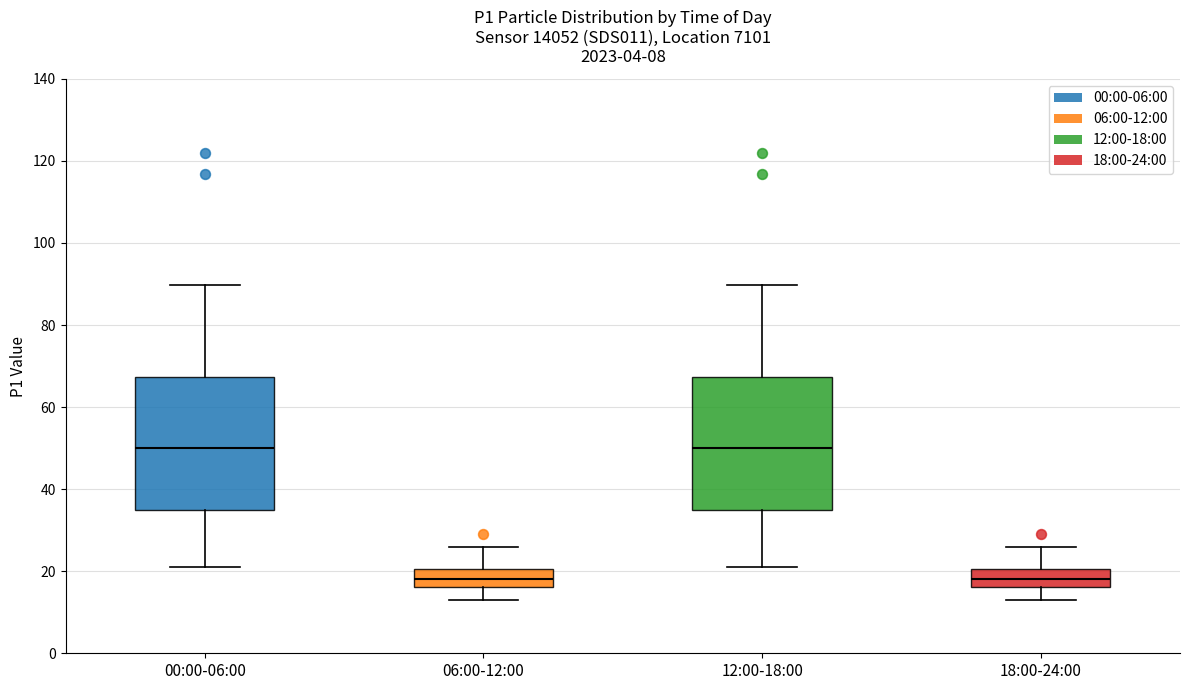

Where does the upper whisker of the box for 00:00-06:00 end on the y-axis? The values are not printed on the chart, so give them approximately, as read against the axis.

90